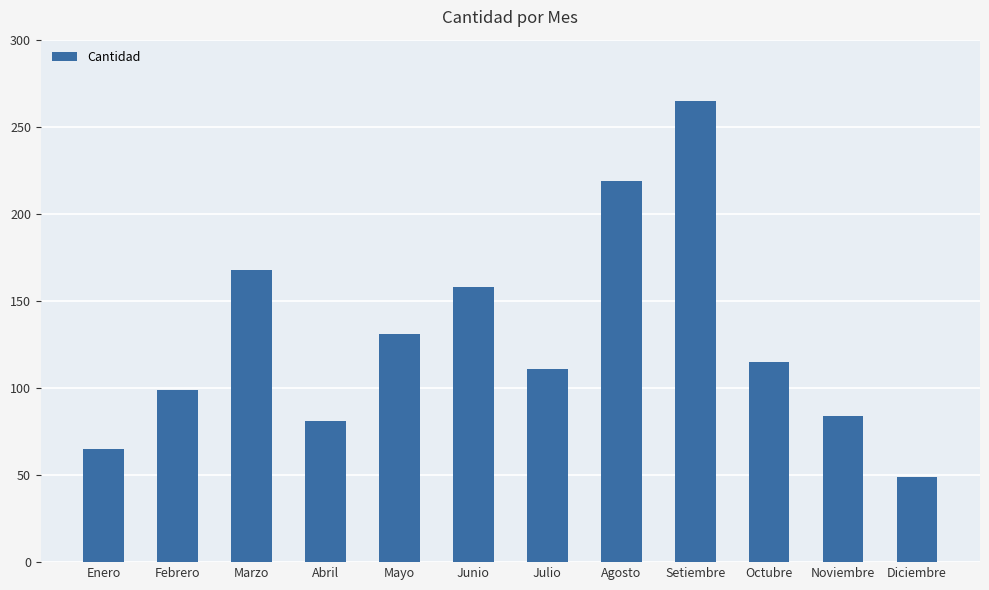

Rank the categories by value from lowest to highest.

Diciembre, Enero, Abril, Noviembre, Febrero, Julio, Octubre, Mayo, Junio, Marzo, Agosto, Setiembre